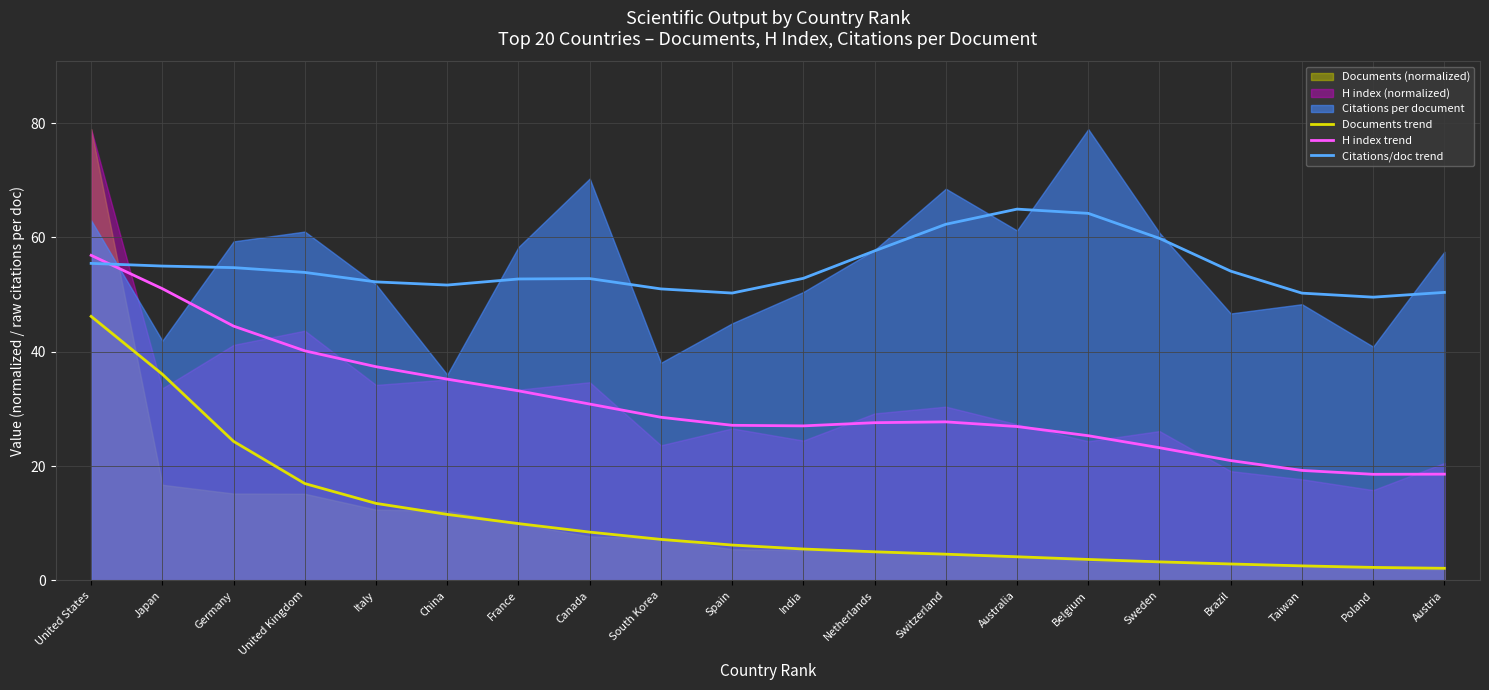

True or false: Documents trend and H index trend cross at least once.

False